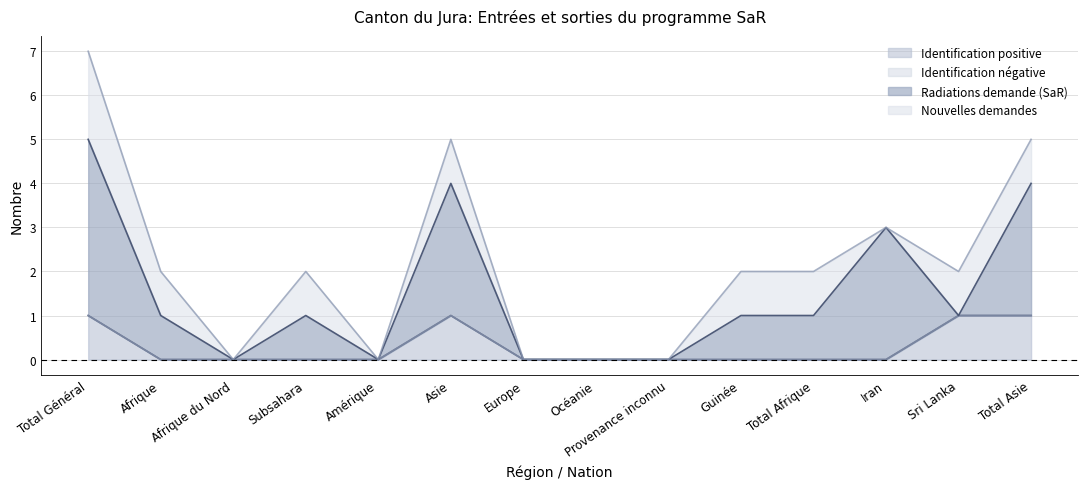

What is the maximum value shown in the chart?

4